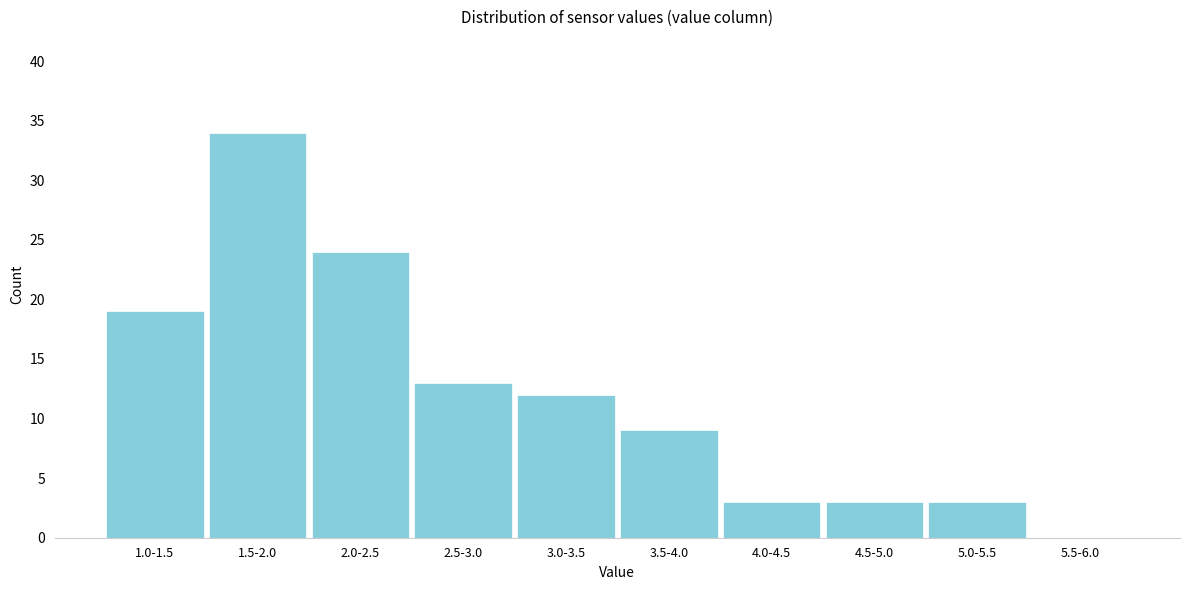

Reading left to right, transcribe all the data shown in this chart.

1.0-1.5=19	1.5-2.0=34	2.0-2.5=24	2.5-3.0=13	3.0-3.5=12	3.5-4.0=9	4.0-4.5=3	4.5-5.0=3	5.0-5.5=3	5.5-6.0=0